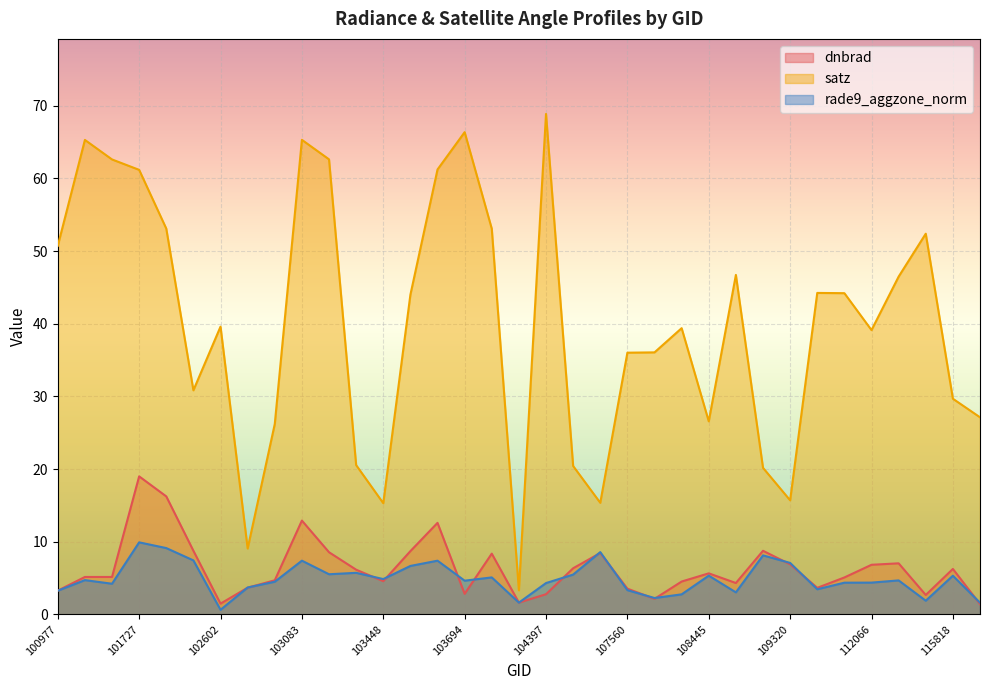

Reading left to right, what are all the values shown in this chart?

dnbrad: 3.3	5.2	5.2	19.0	16.2	8.8	1.5	3.7	4.7	12.9	8.6	6.2	4.6	8.7	12.6	2.8	8.4	1.6	2.8	6.4	8.5	3.5	2.1	4.5	5.7	4.3	8.8	6.9	3.7	5.1	6.8	7.0	2.7	6.3	1.4
satz: 50.7	65.3	62.6	61.2	53.1	30.8	39.6	9.1	26.2	65.3	62.6	20.5	15.3	44.0	61.2	66.4	53.1	3.3	68.9	20.4	15.4	36.0	36.1	39.4	26.6	46.7	20.2	15.7	44.2	44.2	39.1	46.5	52.4	29.7	27.1
rade9_aggzone_norm: 3.3	4.7	4.2	9.9	9.1	7.4	0.6	3.7	4.5	7.4	5.5	5.7	4.9	6.7	7.4	4.6	5.1	1.6	4.3	5.5	8.6	3.3	2.3	2.8	5.3	3.0	8.1	7.1	3.5	4.4	4.4	4.7	1.9	5.3	1.6